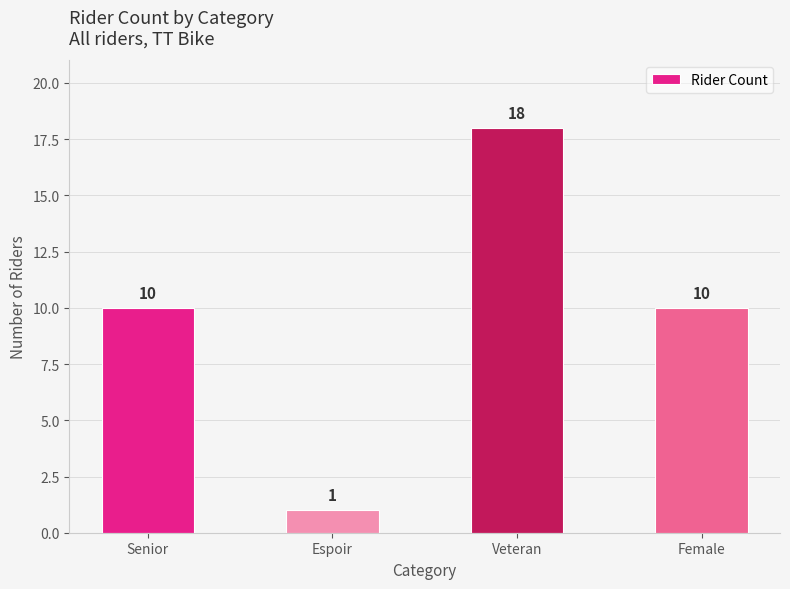

What is the average value?

10